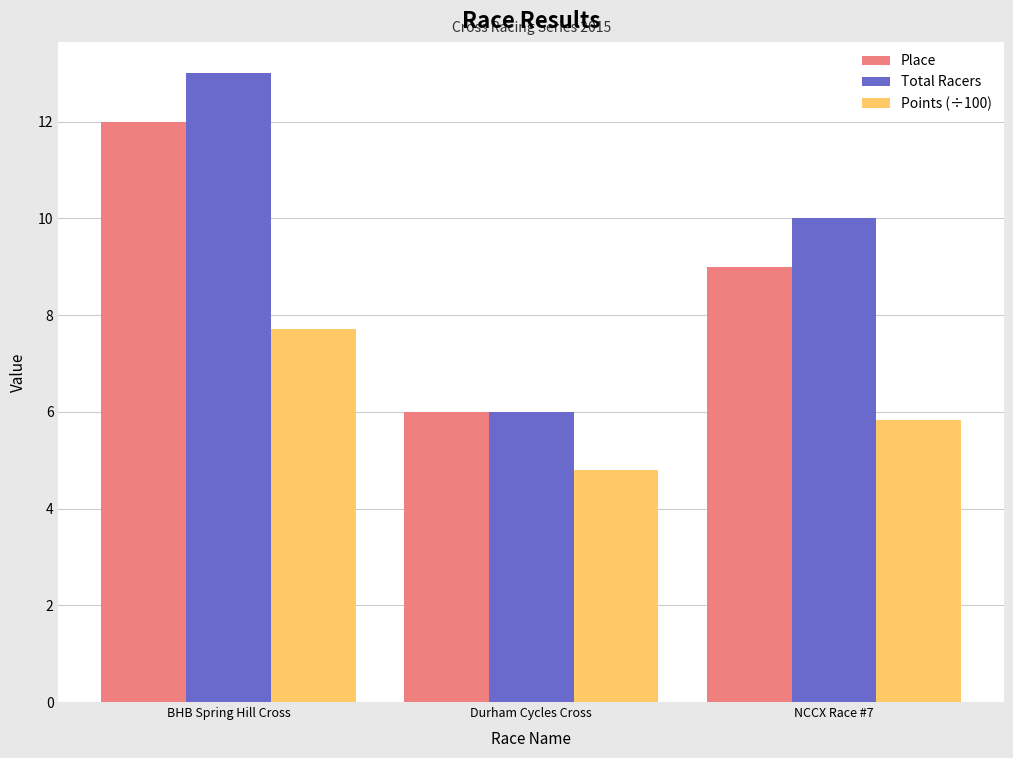

How many Points (÷100) values are between 4 and 7?

2